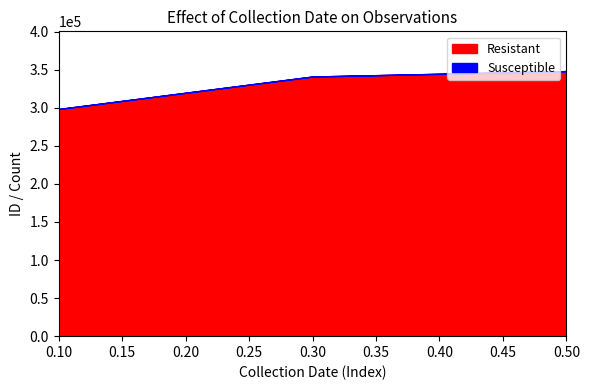

Which series has the widest spread of values?

Resistant